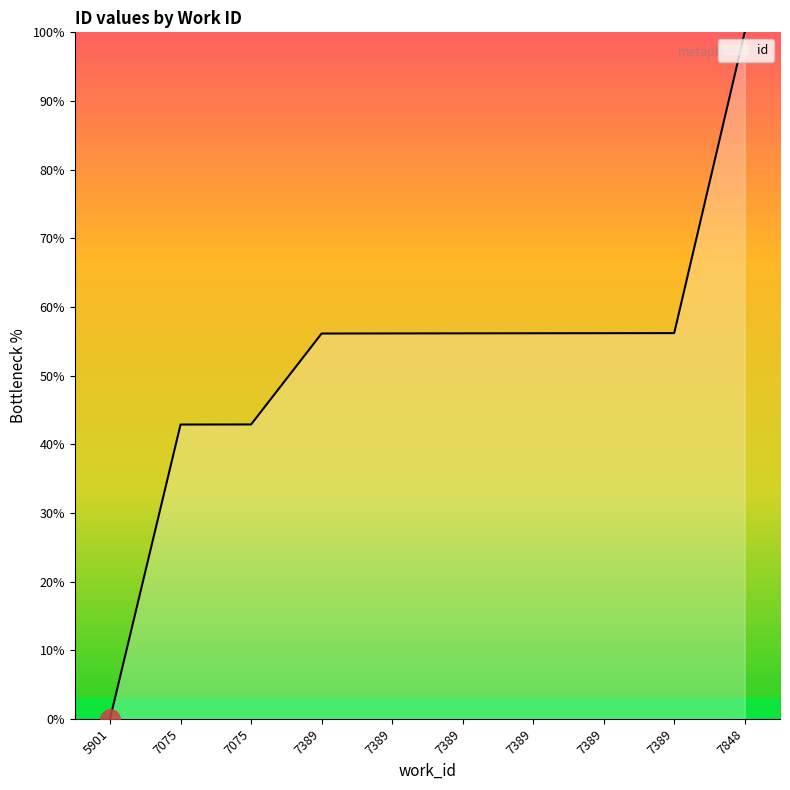

How many positive values are there?

9